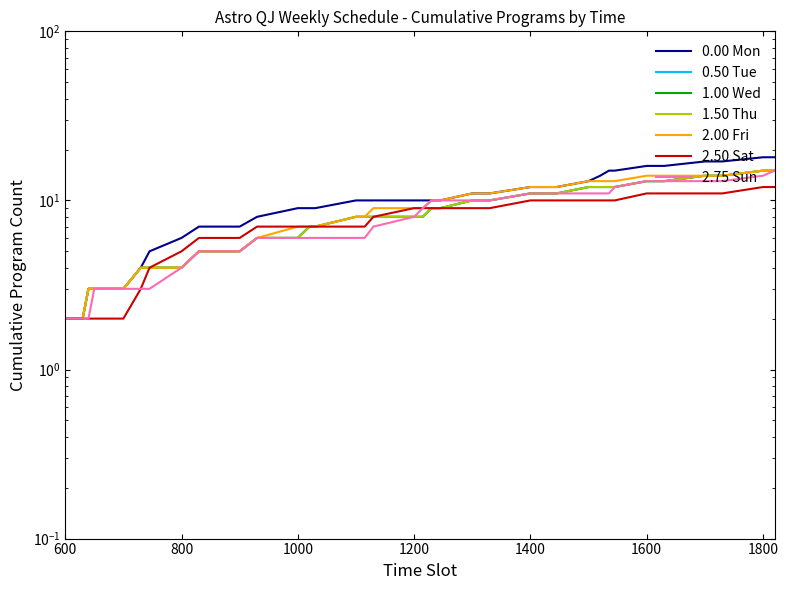

Does the chart have visible grid lines?

No